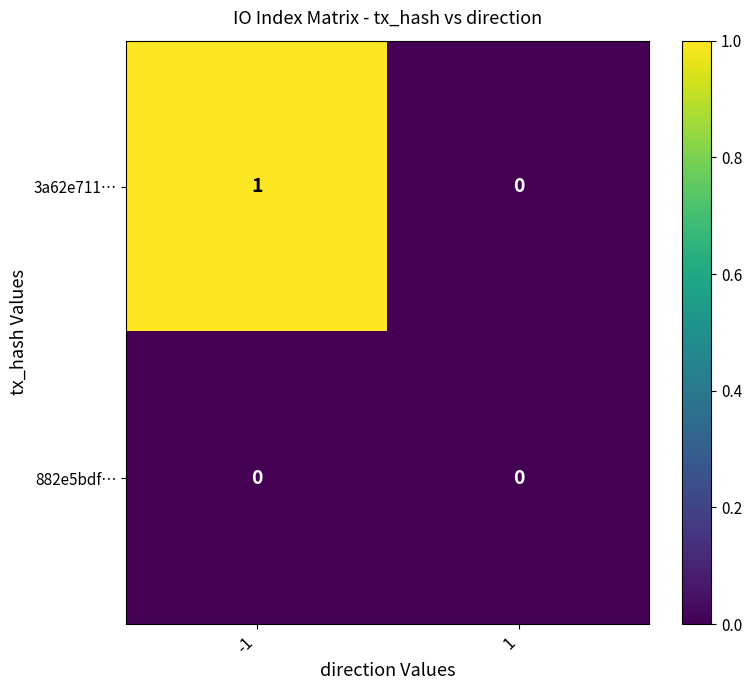

Is the value of 3a62e711… at -1 greater than the value of 882e5bdf… at 1?

Yes